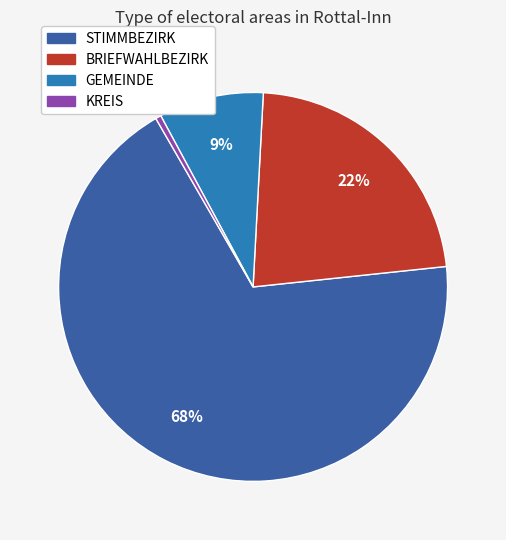

Does any single category account for the majority?

Yes